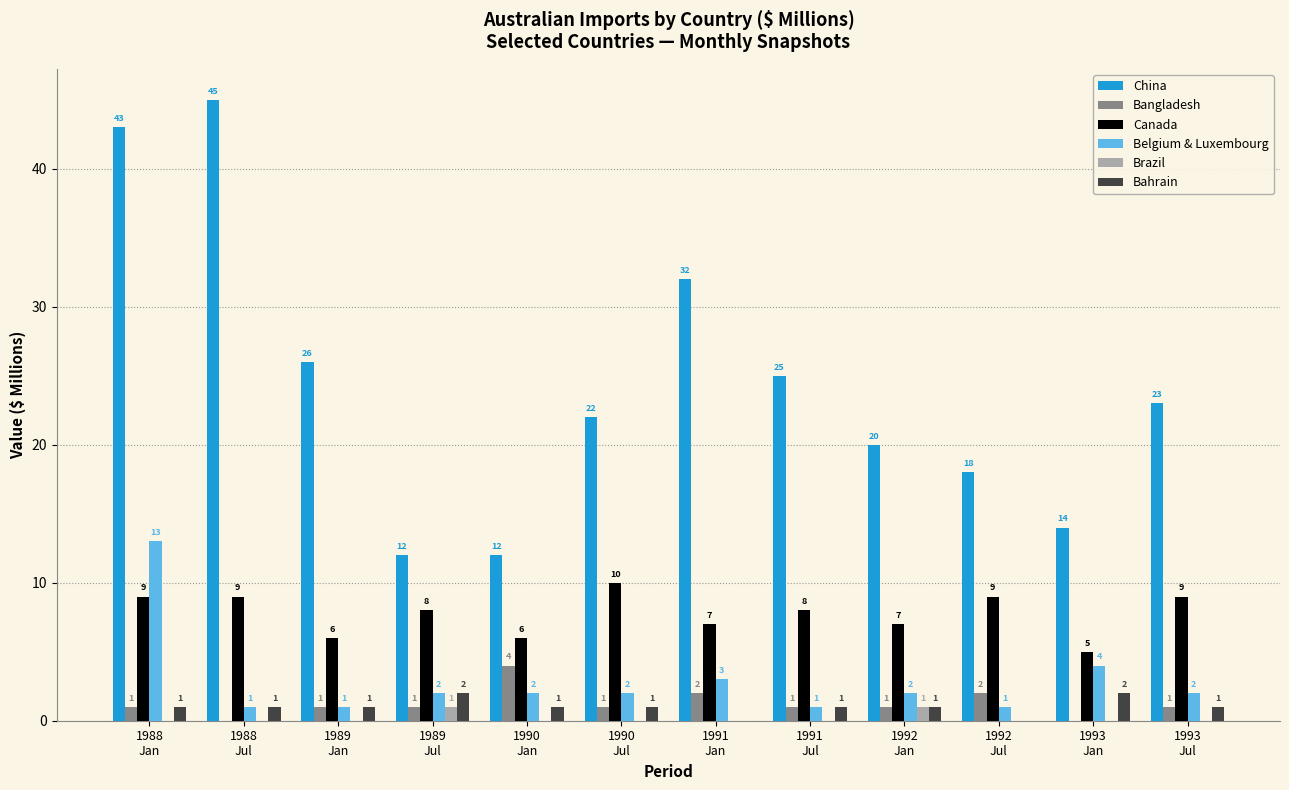

Reading left to right, what are all the values shown in this chart?

China: 43	45	26	12	12	22	32	25	20	18	14	23
Bangladesh: 1	0	1	1	4	1	2	1	1	2	0	1
Canada: 9	9	6	8	6	10	7	8	7	9	5	9
Belgium & Luxembourg: 13	1	1	2	2	2	3	1	2	1	4	2
Brazil: 0	0	0	1	0	0	0	0	1	0	0	0
Bahrain: 1	1	1	2	1	1	0	1	1	0	2	1